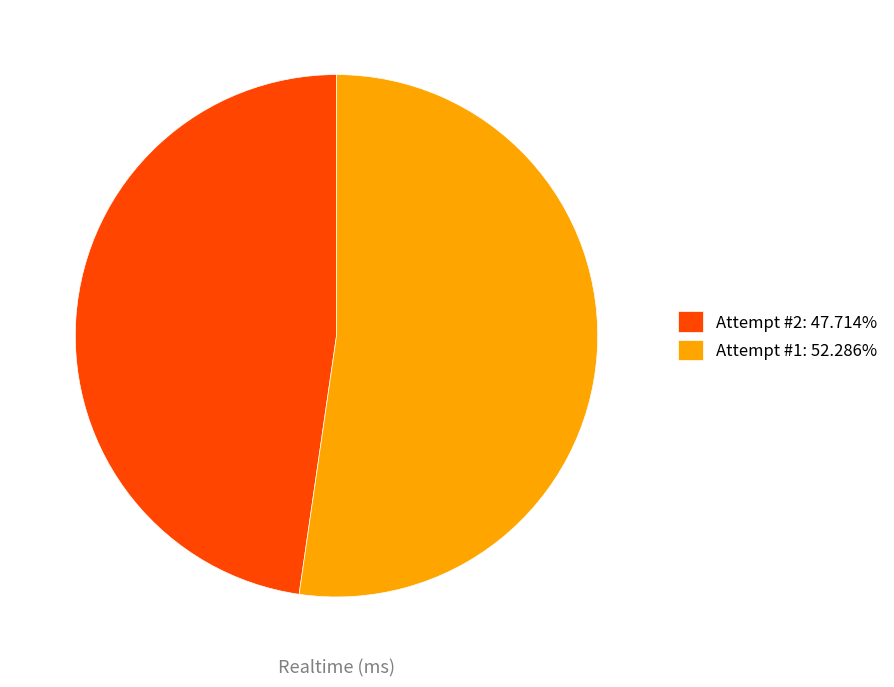

Do Attempt #2: 47.714% and Attempt #1: 52.286% together represent more than half of the pie?

Yes